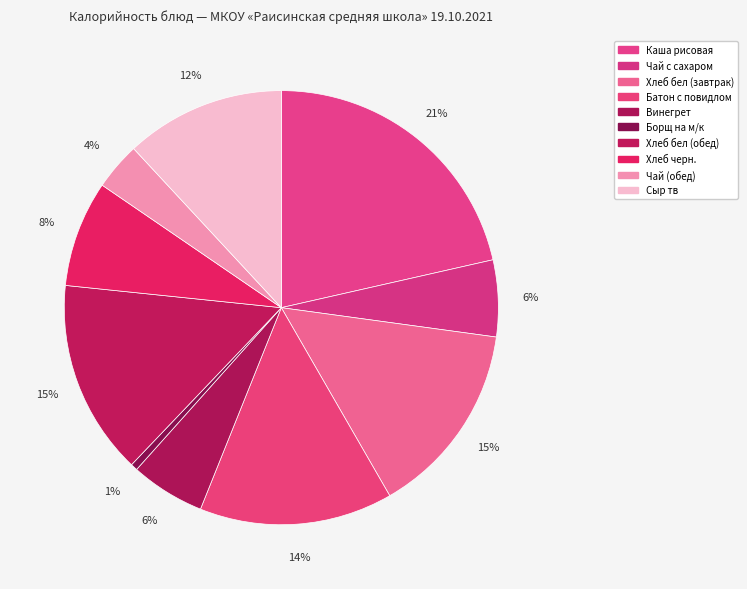

To the nearest percent, what portion does Каша рисовая represent?

21%